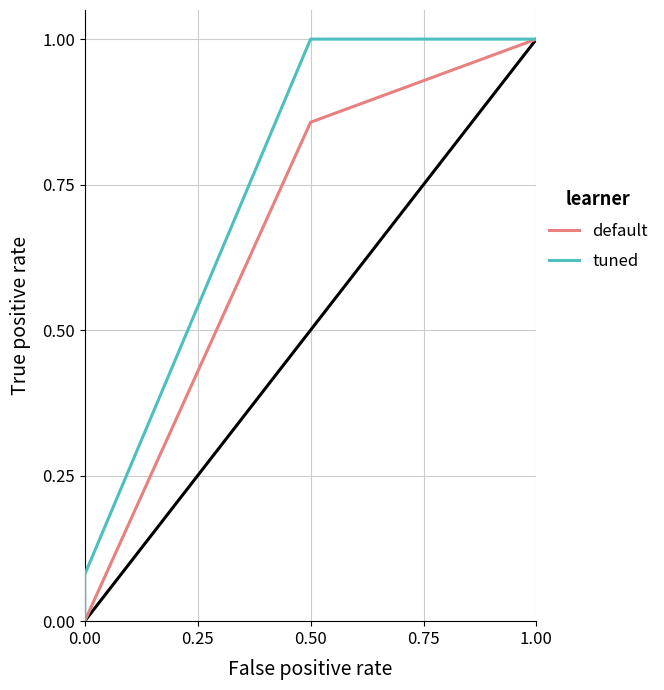

What is the value of the tuned point at the 2nd from the left?

0.1